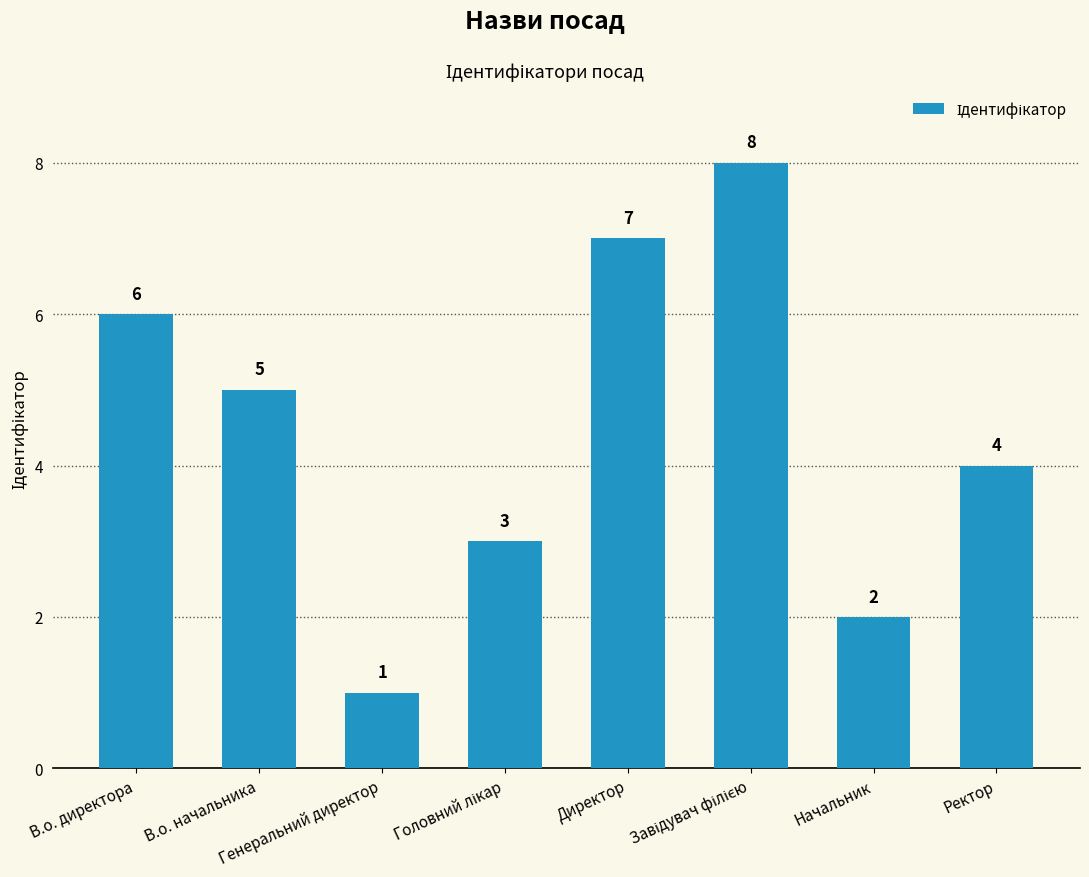

How many distinct data groups are displayed?

1